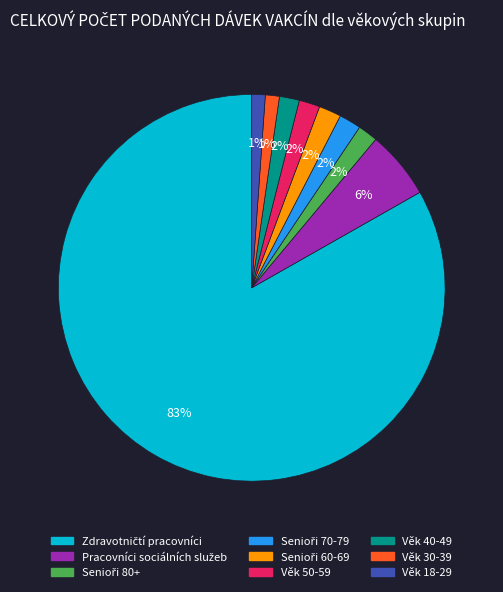

Count the number of slices in the pie.

9